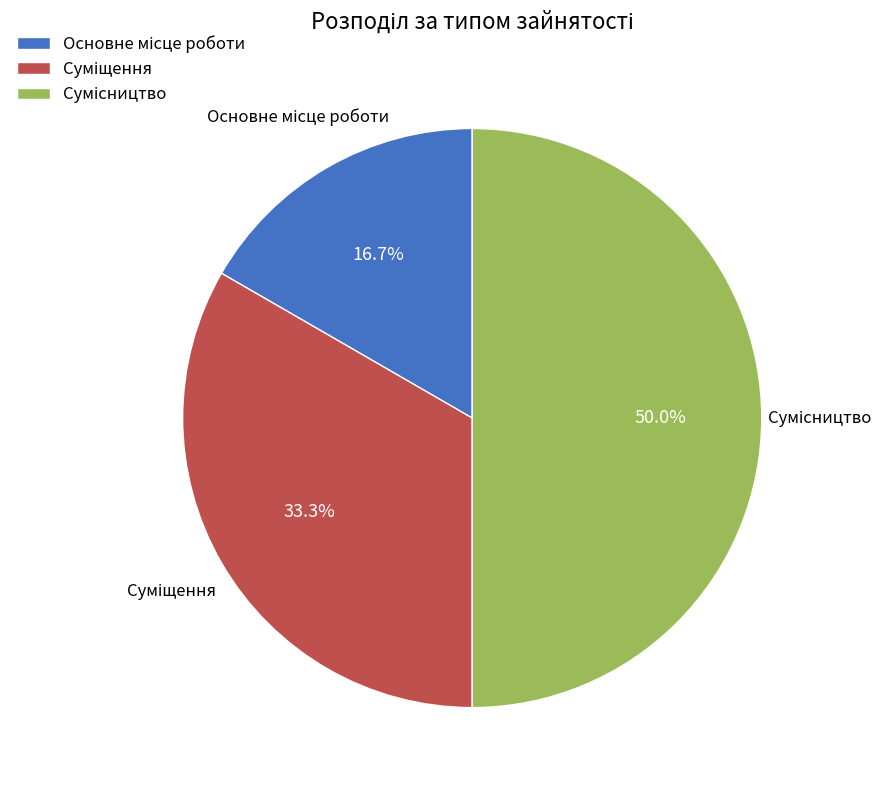

Combined, what portion of the pie is Суміщення and Сумісництво?

83.3%